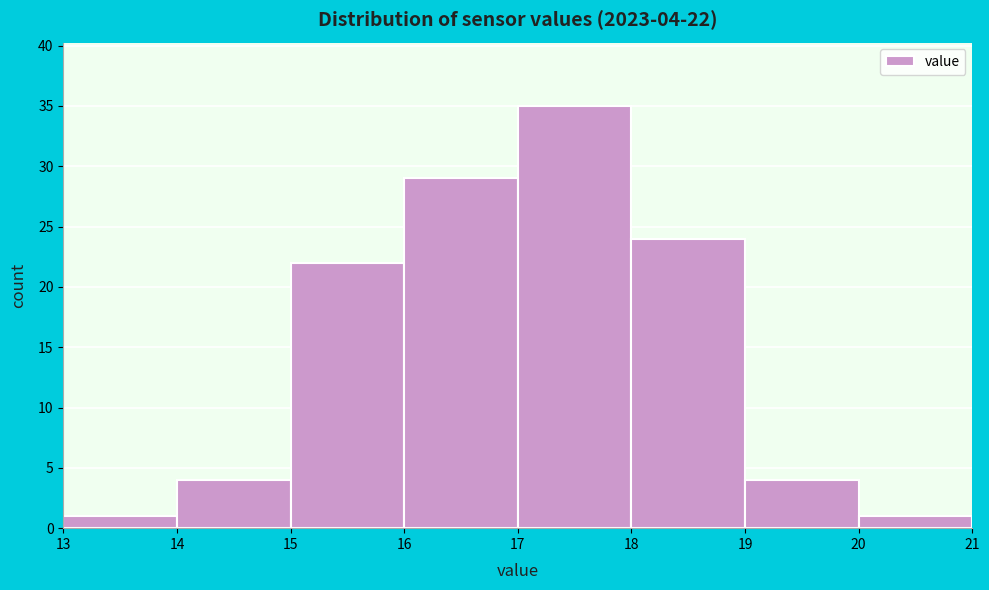

Which range on the x-axis has the tallest bar?

17 to 18